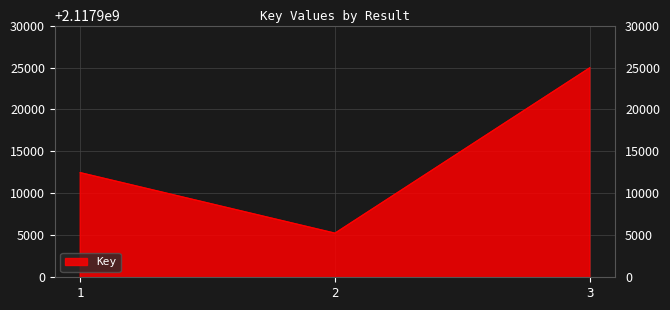

What is the difference between the values at 2 and 3?

19709